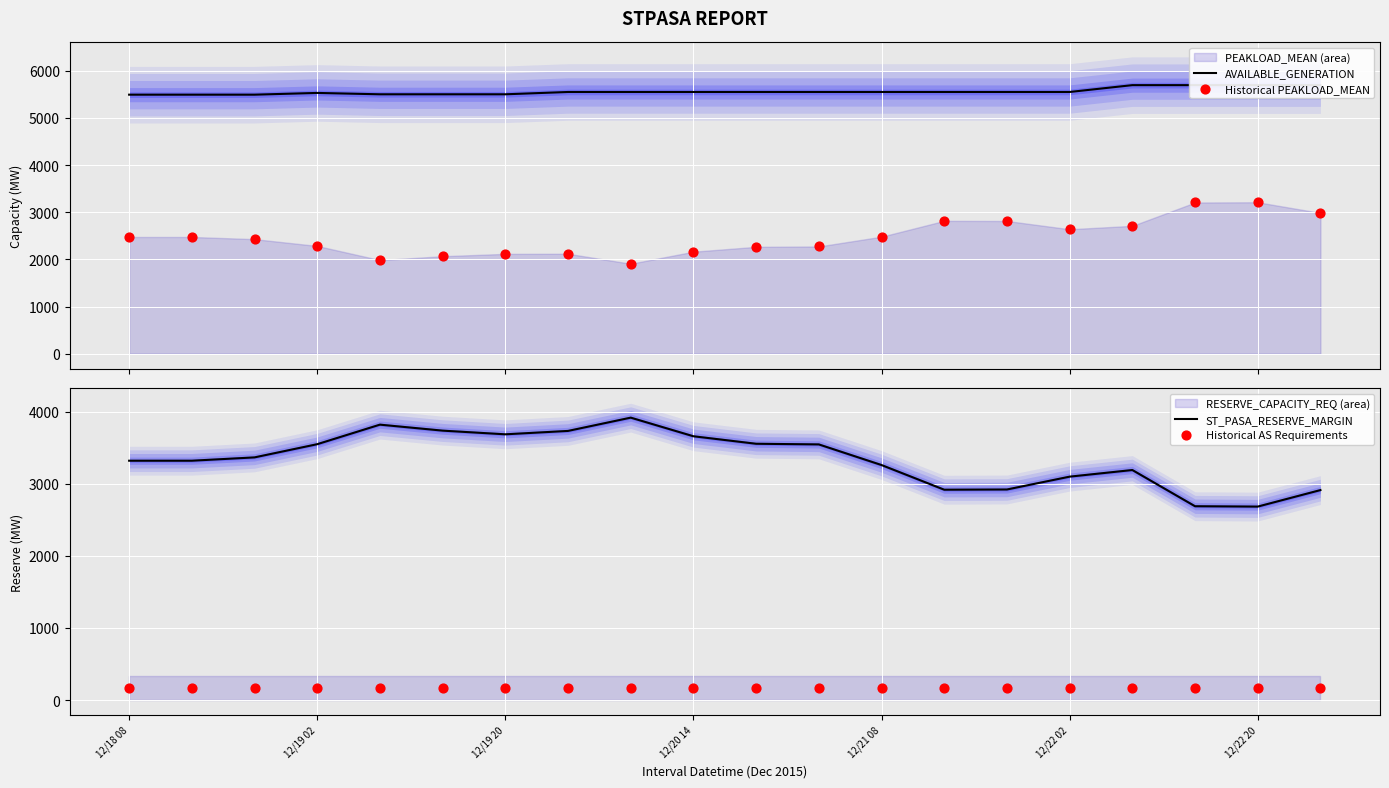

Which series contains the lowest Y value?

Historical AS Requirements